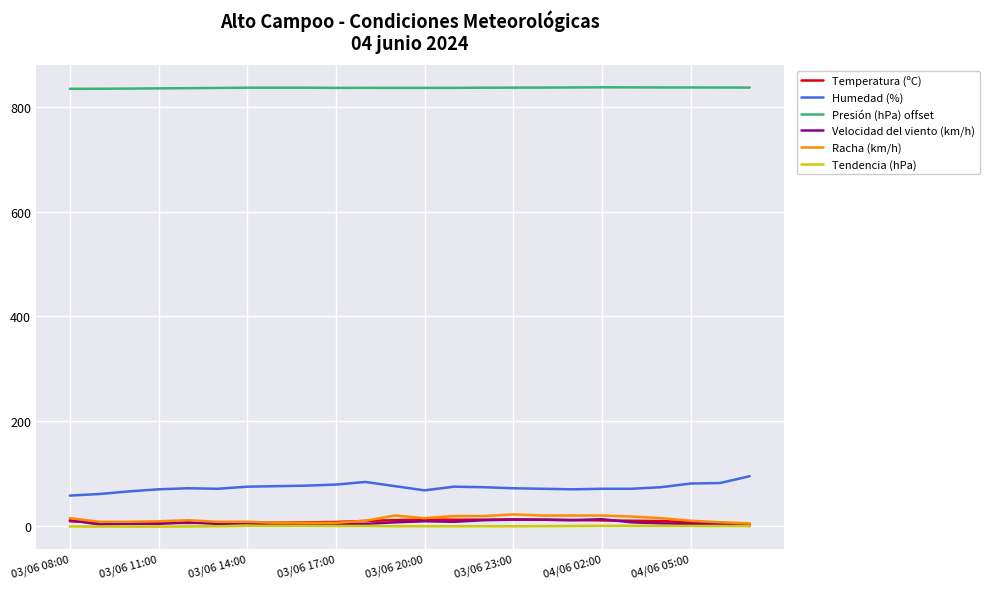

Which series has the largest total across all categories?

Presión (hPa) offset